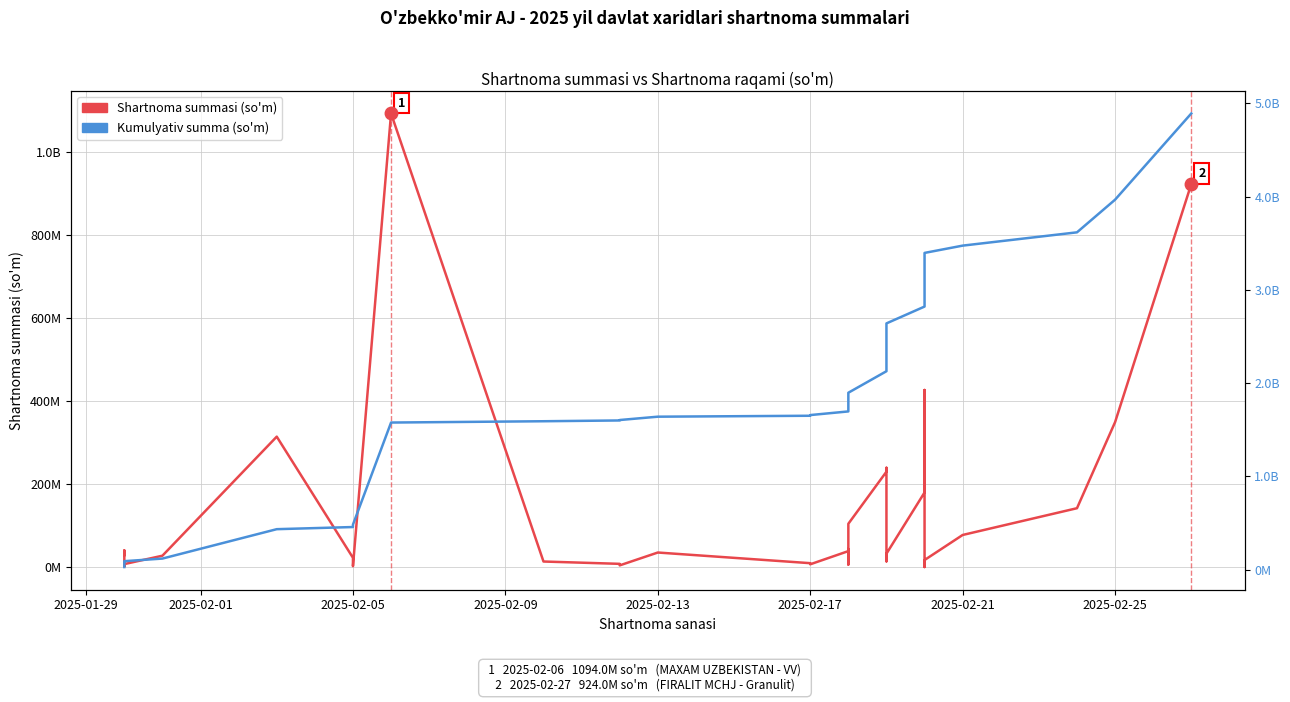

Is this an area chart (filled region under the line)?

No